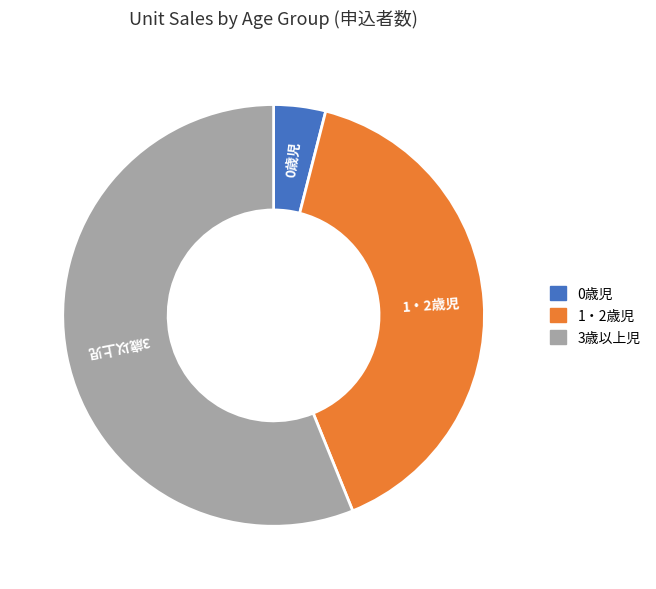

Which category has the biggest portion of the pie?

3歳以上児